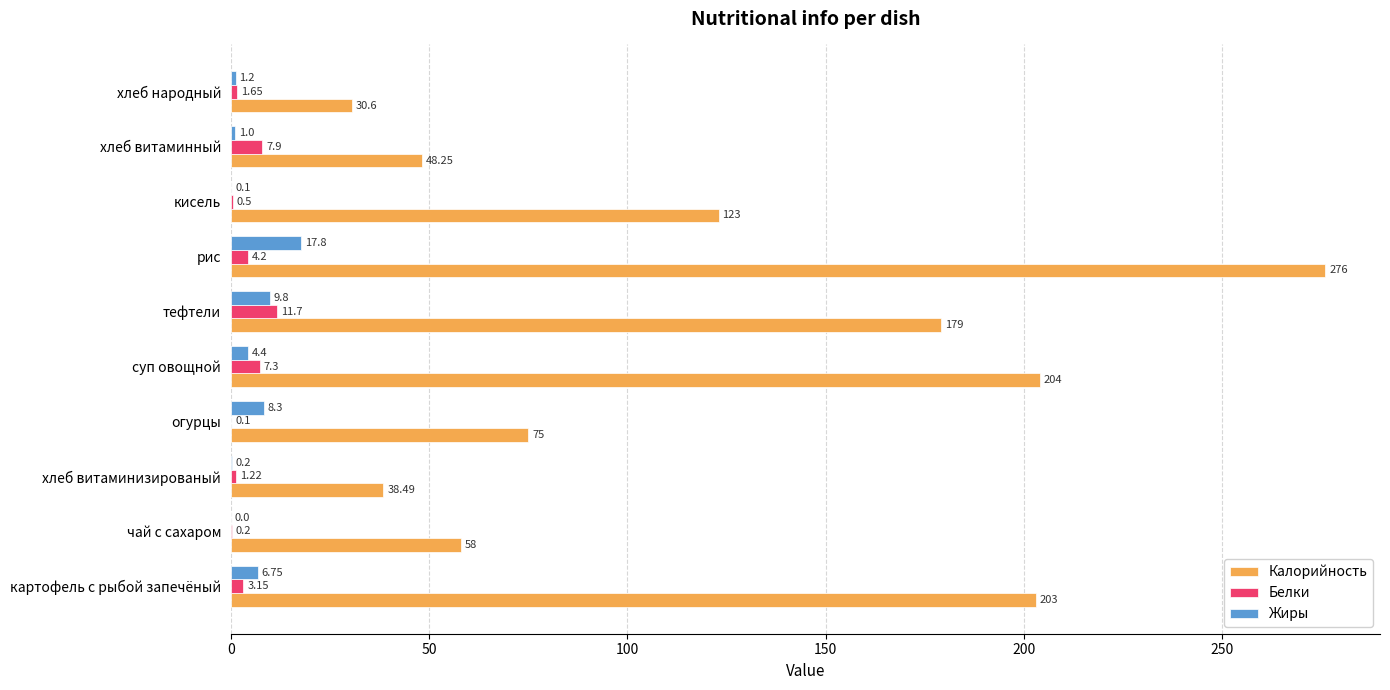

What is the sum of all Жиры values?

49.6